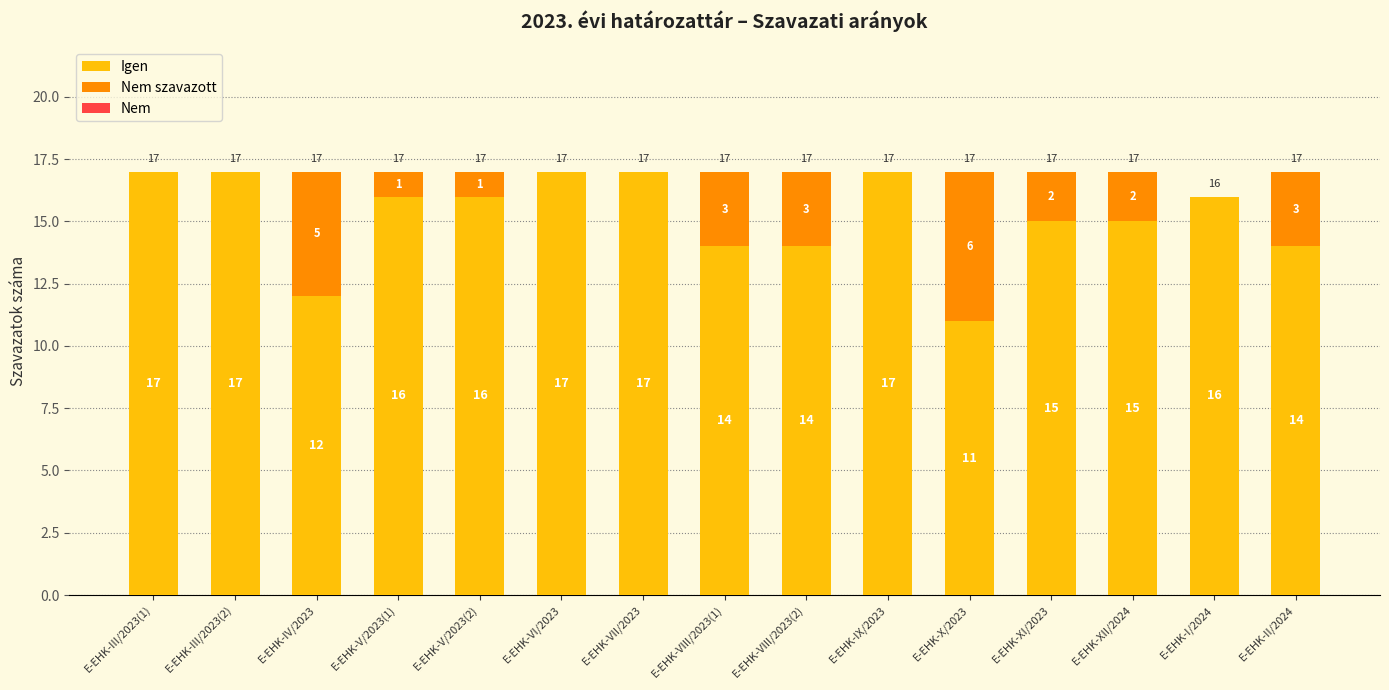

What is the sum of all Igen values?

228